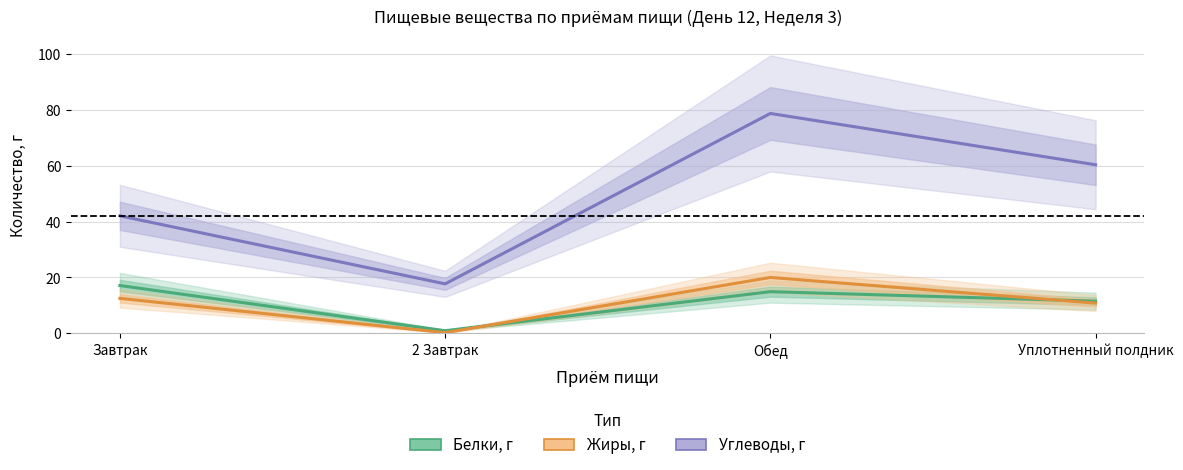

At which category is the sum across all series the highest?

Обед